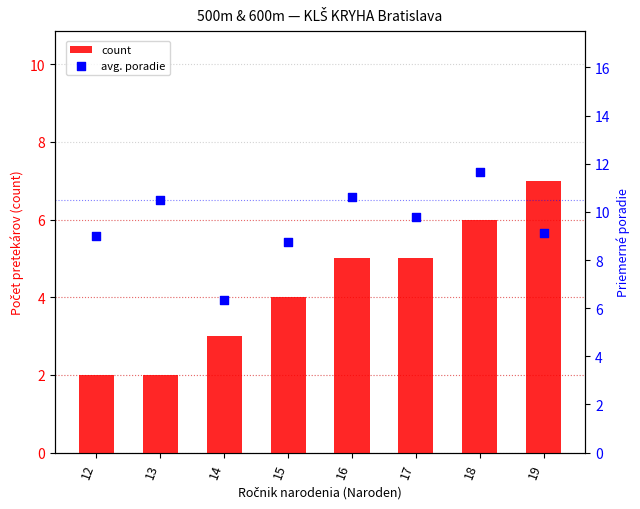

Which series reaches the maximum Y coordinate?

avg. poradie